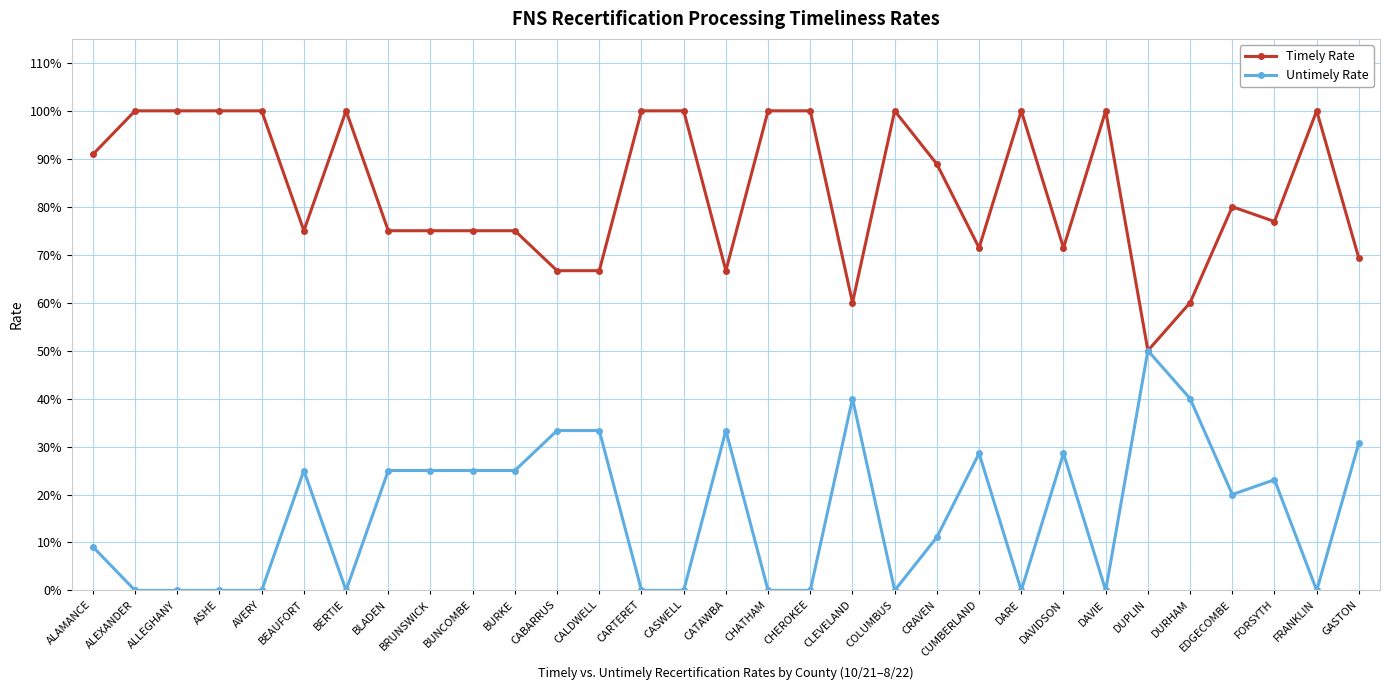

True or false: Untimely Rate and Timely Rate cross at least once.

False